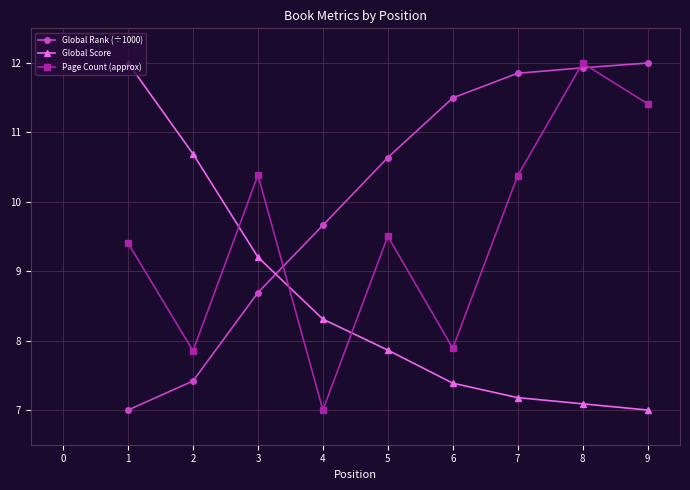

What is the spread (max minus min) of values at 6?

4.1